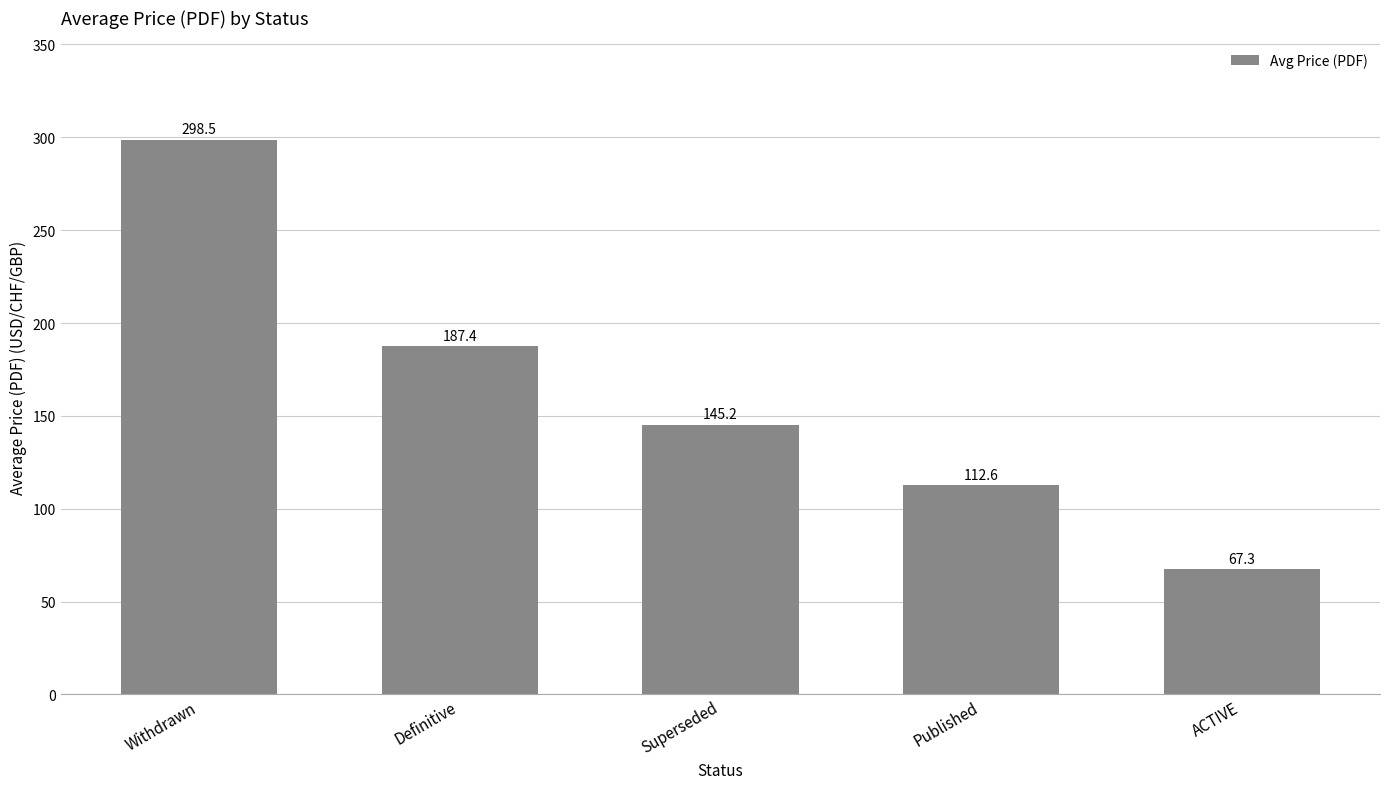

What is the label of the 4th bar from the right?

Definitive